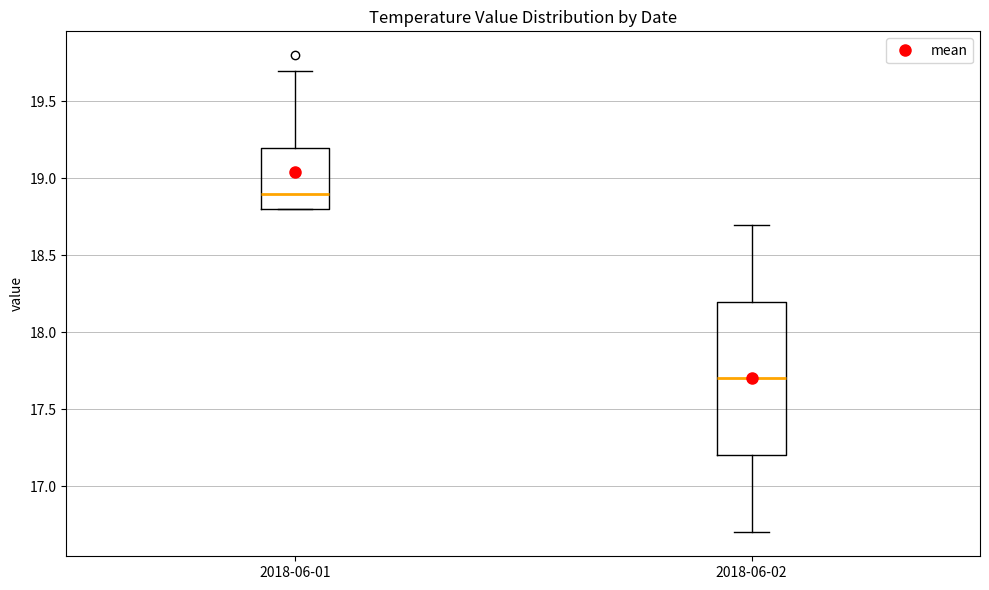

Comparing the boxes themselves (not the whiskers), which one is the tallest?

2018-06-02